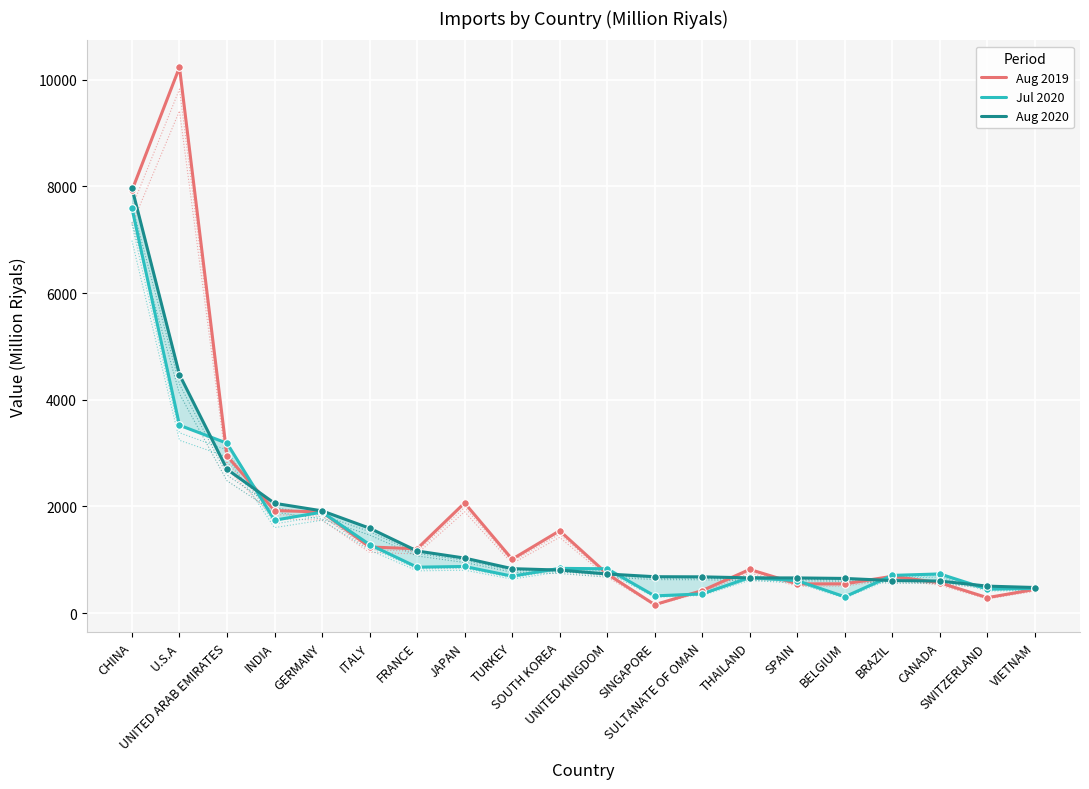

Which series has the widest spread of Y values?

Aug 2019